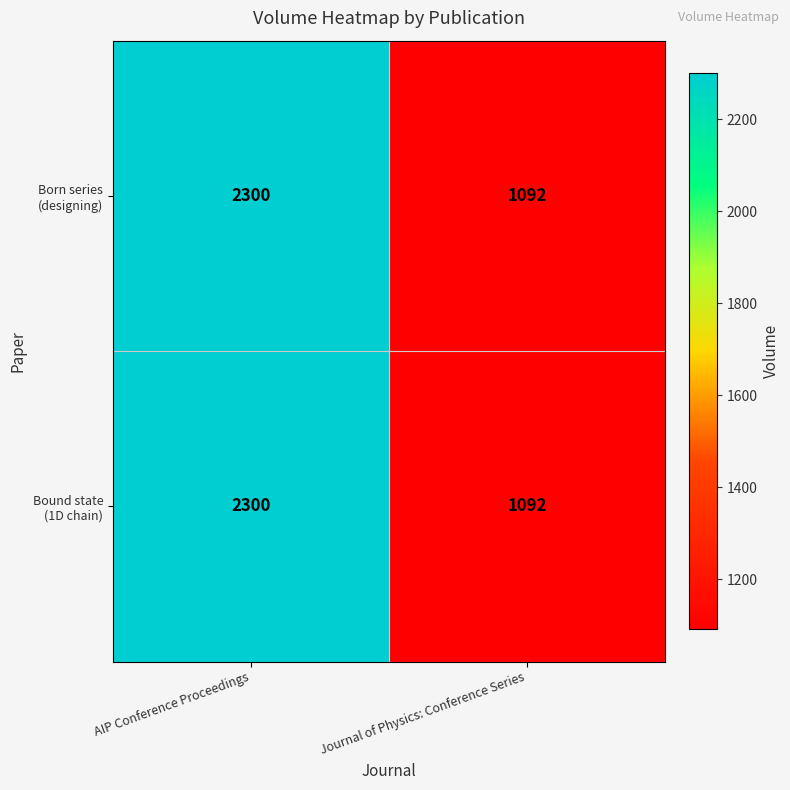

At which category is the sum across all series the highest?

AIP Conference Proceedings